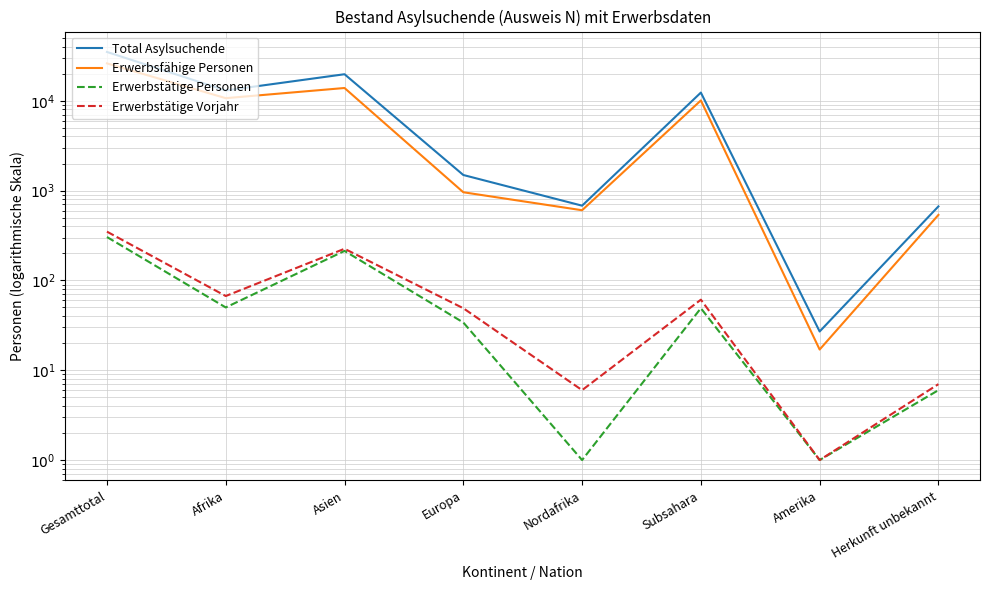

What are all the series names shown in the legend?

Total Asylsuchende, Erwerbsfähige Personen, Erwerbstätige Personen, Erwerbstätige Vorjahr